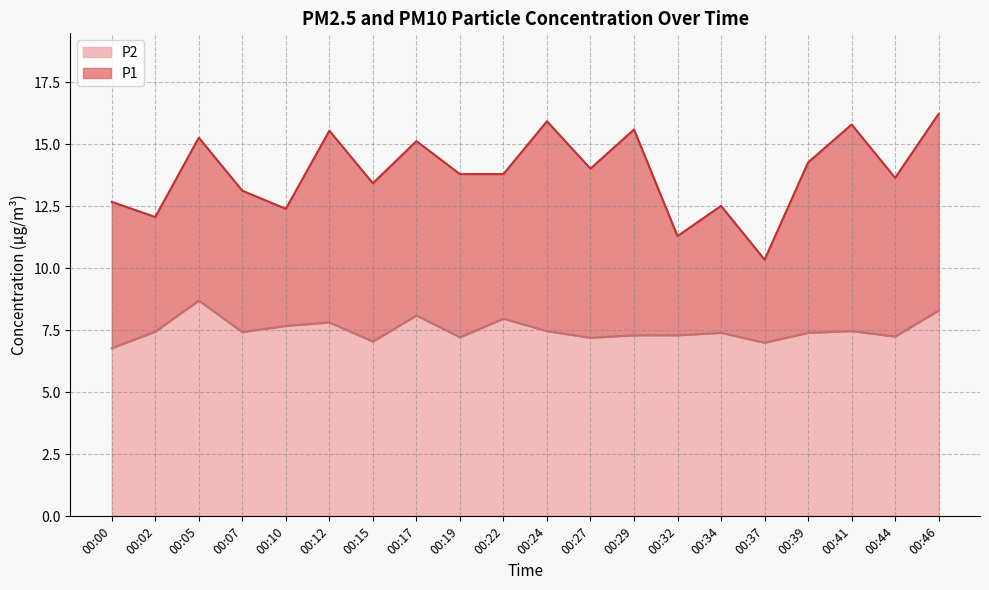

List the series in order of their peak value, highest first.

P1, P2